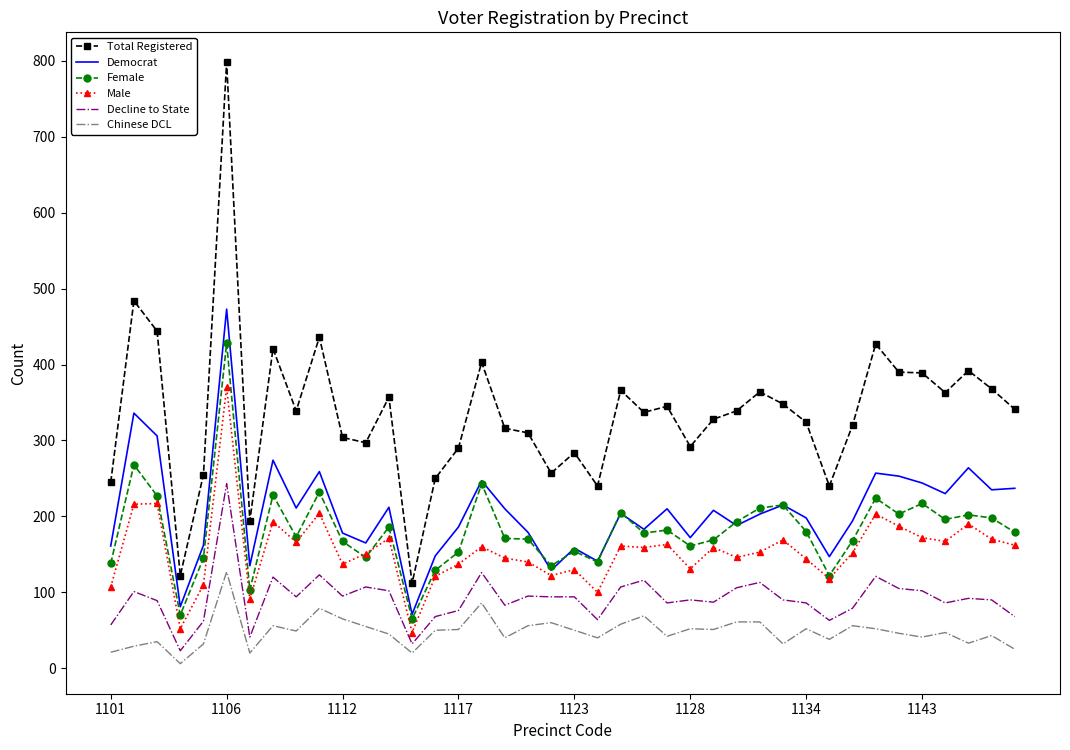

True or false: Total Registered and Democrat intersect in this chart.

False